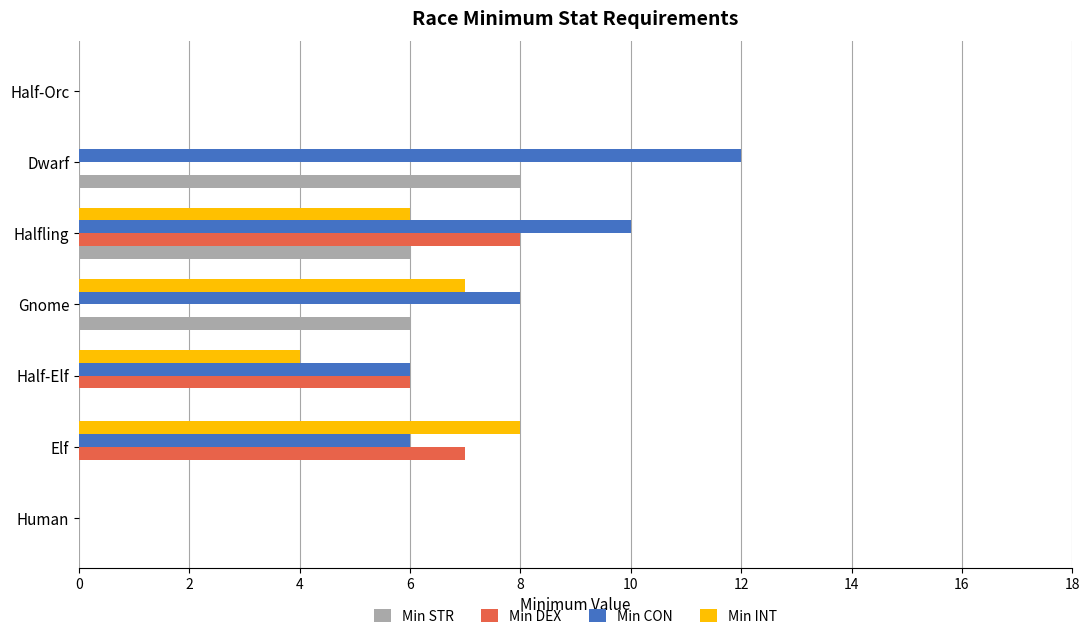

Which label corresponds to the largest value in the chart?

Dwarf